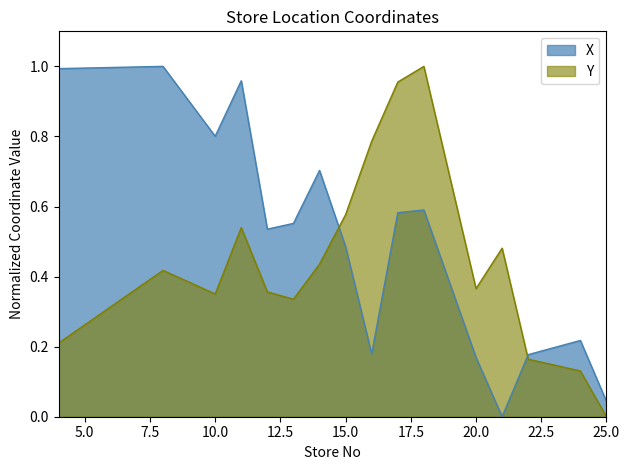

Reading right to left, what are all the values shown in this chart?

X: 0.0	0.2	0.2	0.0	0.2	0.6	0.6	0.2	0.5	0.7	0.6	0.5	1.0	0.8	1.0	1.0
Y: 0.0	0.1	0.2	0.5	0.4	1.0	1.0	0.8	0.6	0.4	0.3	0.4	0.5	0.4	0.4	0.2